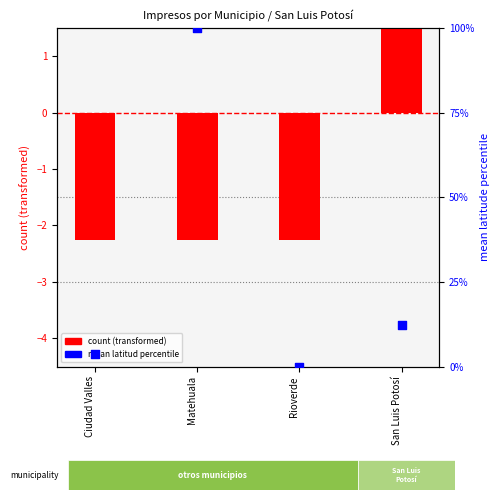

Which series has the largest total across all categories?

mean latitude percentile